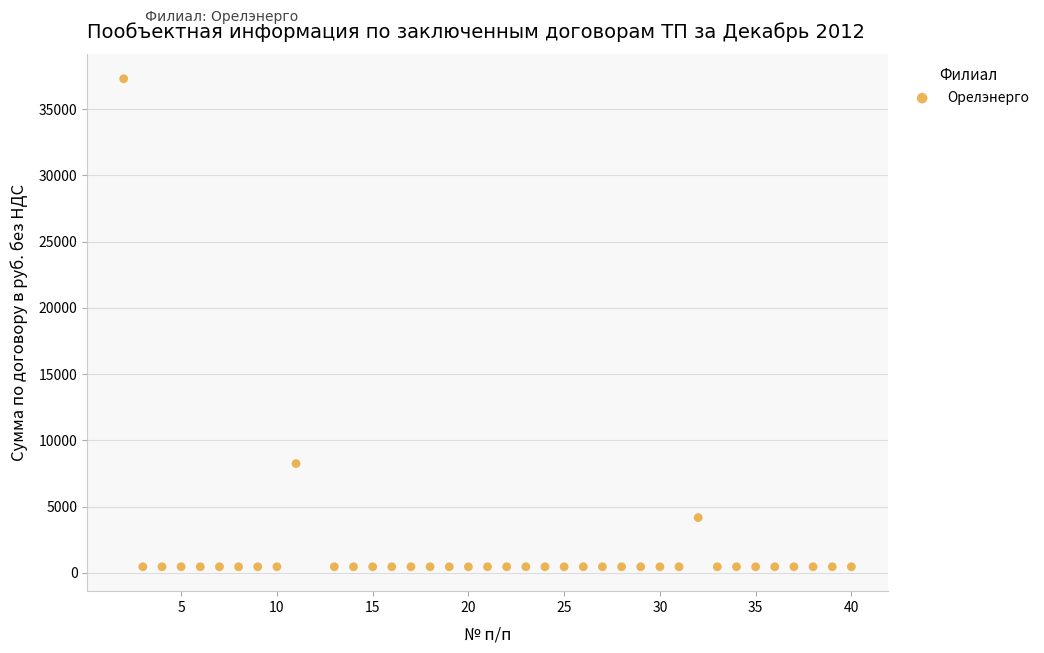

What Y value in the scatter plot is closest to 18877?

8253.0